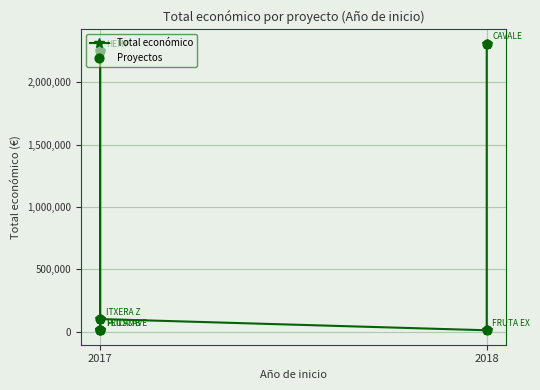

Which series contains the highest Y value?

Total económico